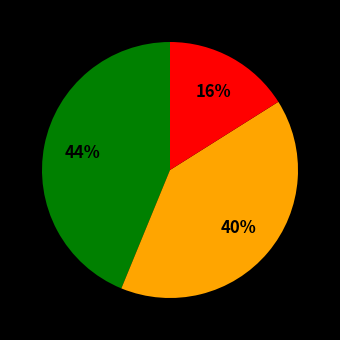

Is there a majority slice in this chart?

No